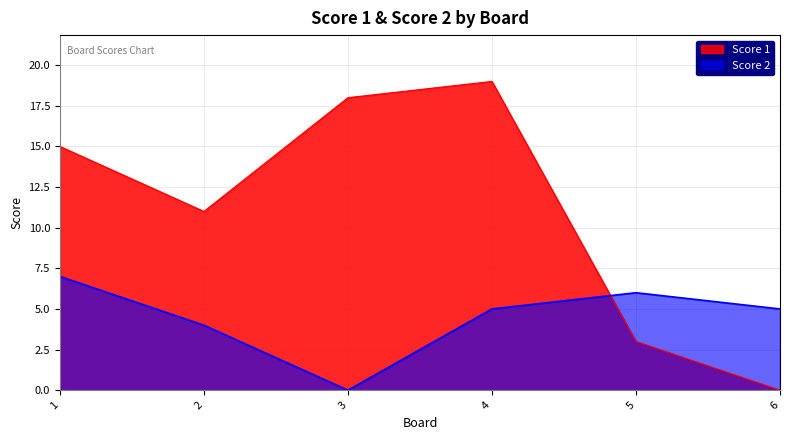

In Score 2, how many points are higher than both neighbors (excluding endpoints)?

1